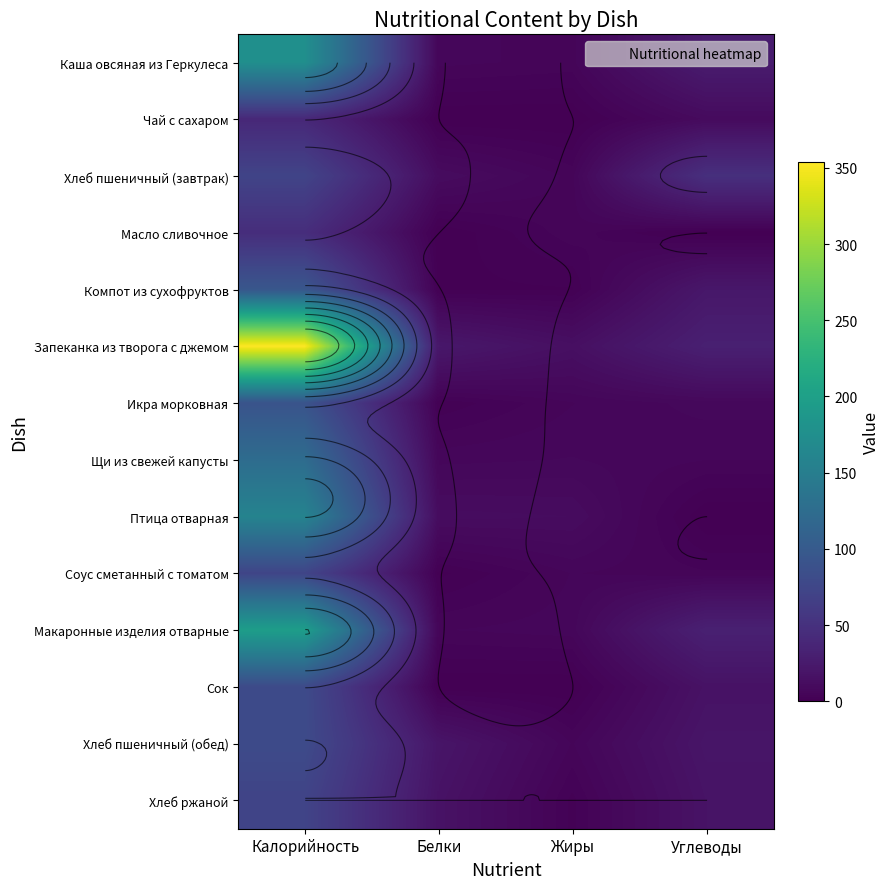

Which series has the widest spread of values?

Запеканка из творога с джемом